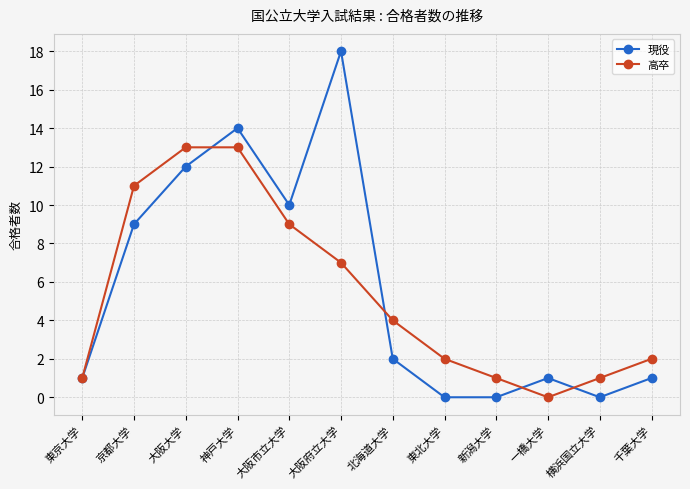

What is the difference between the maximum and second lowest values in the 高卒 series?

12